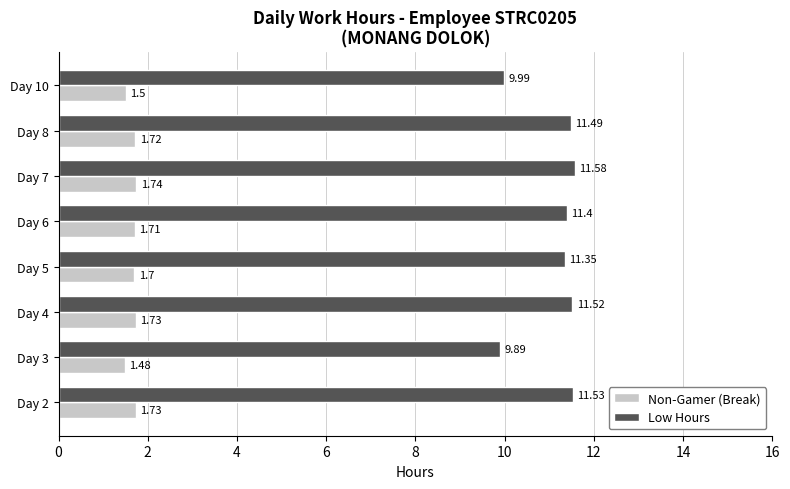

What is the average value of the Low Hours series?

11.1